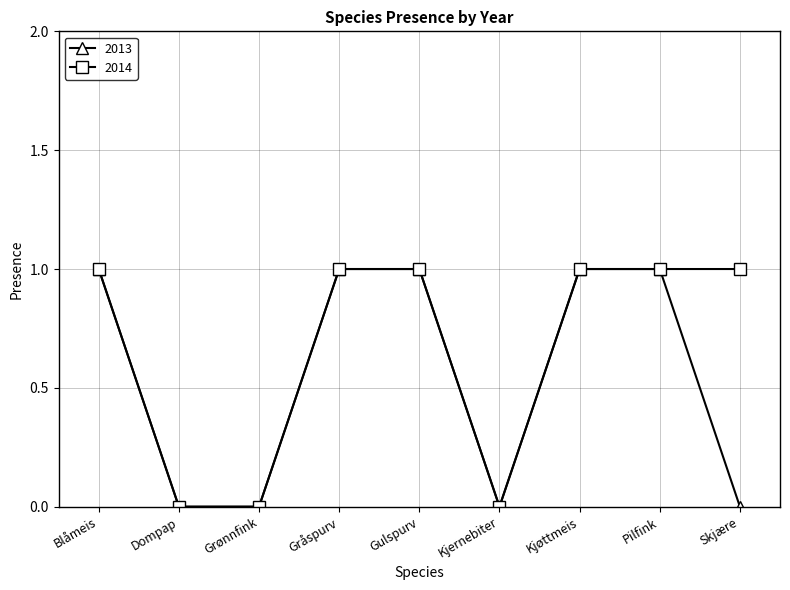

What position from the right is Gråspurv?

6